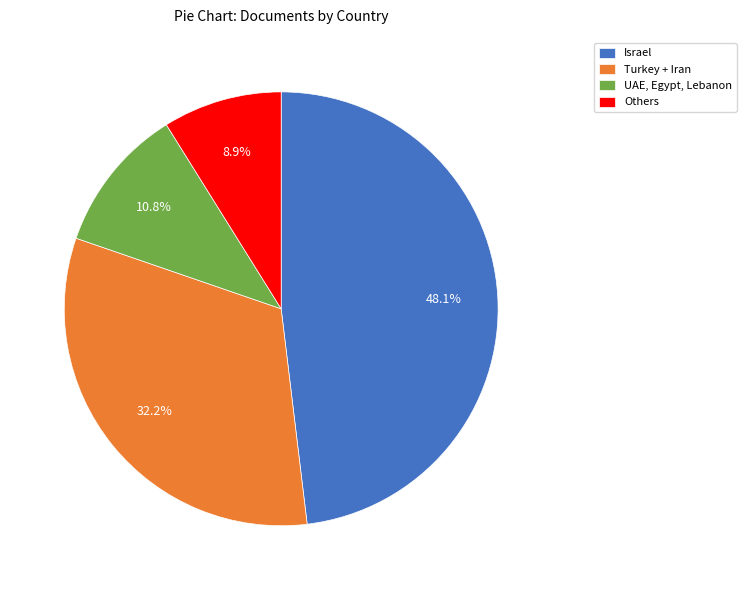

What is the largest slice in the pie chart?

Israel